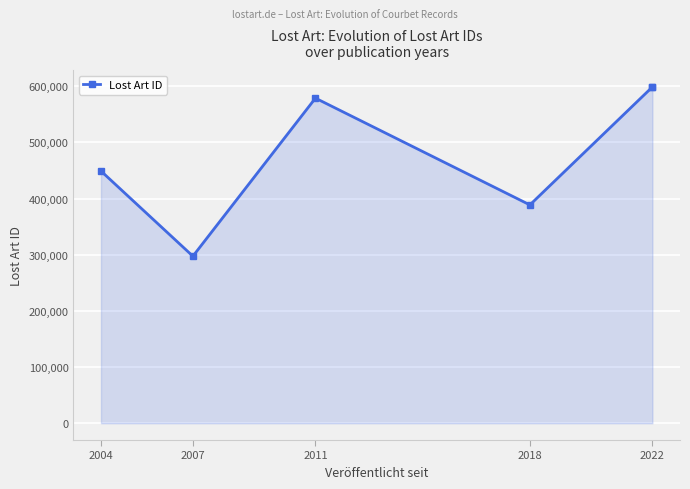

What is the label of the 1st point from the left?

2004